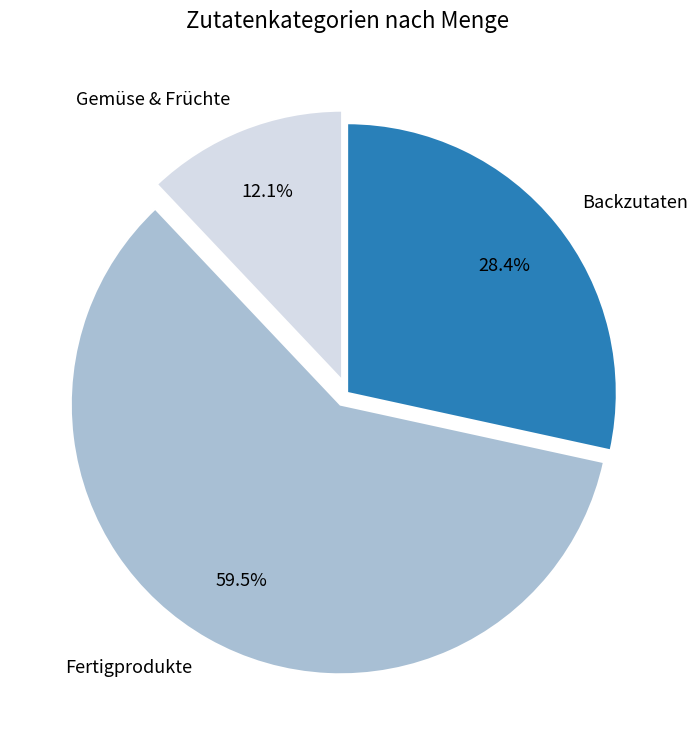

Rank the categories by value from highest to lowest.

Fertigprodukte, Backzutaten, Gemüse & Früchte